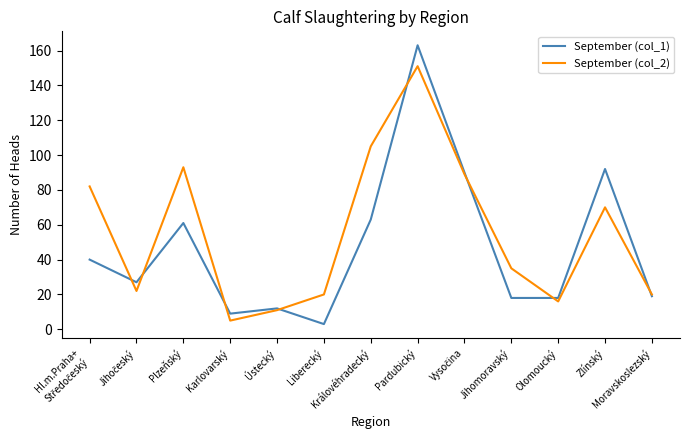

Between Liberecký and Pardubický, which series saw the biggest shift?

September (col_1)